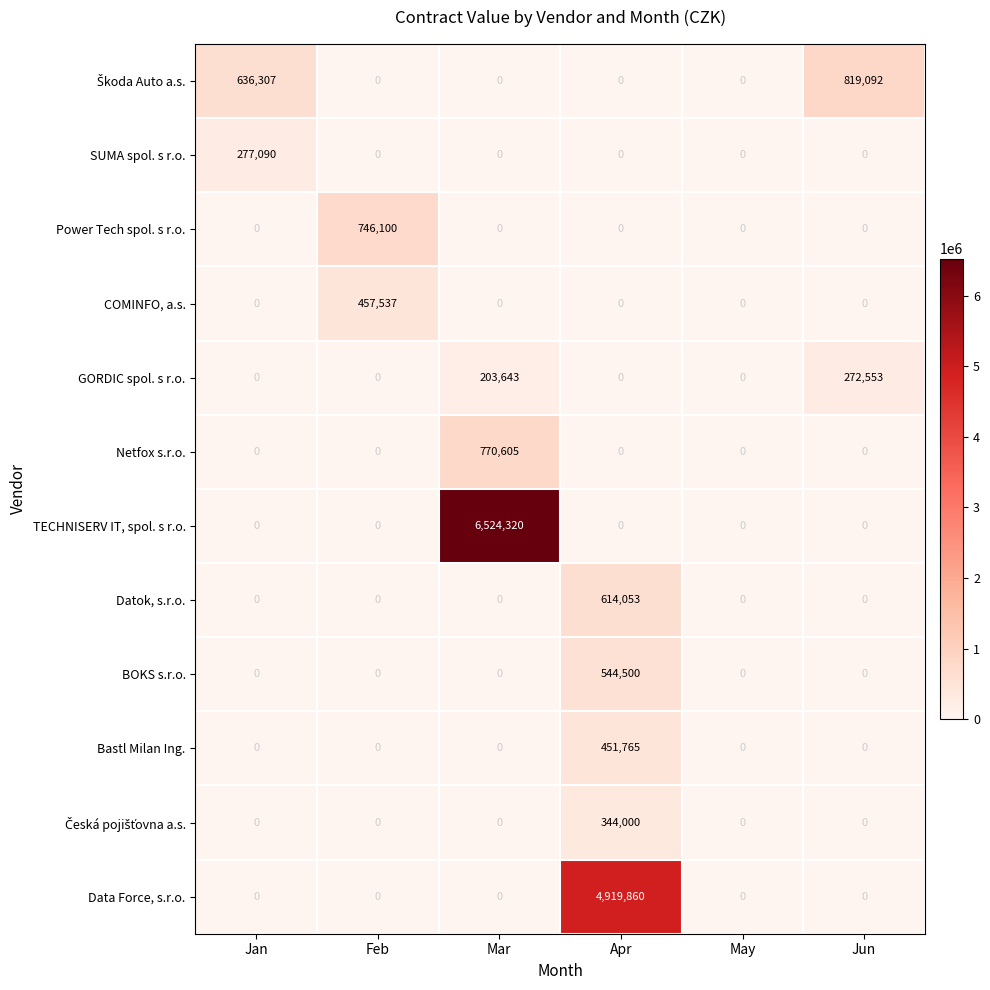

Which series has the widest spread of values?

TECHNISERV IT, spol. s r.o.